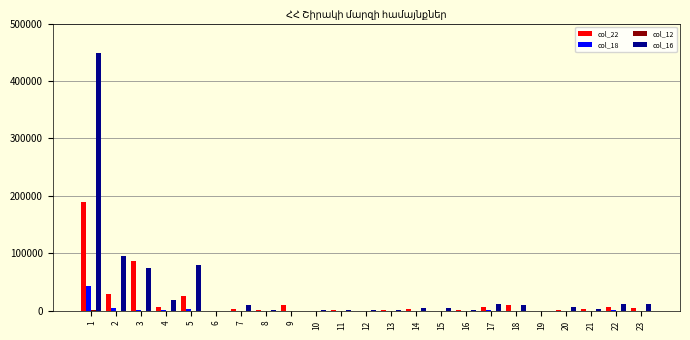

How many data points does each series have?

23